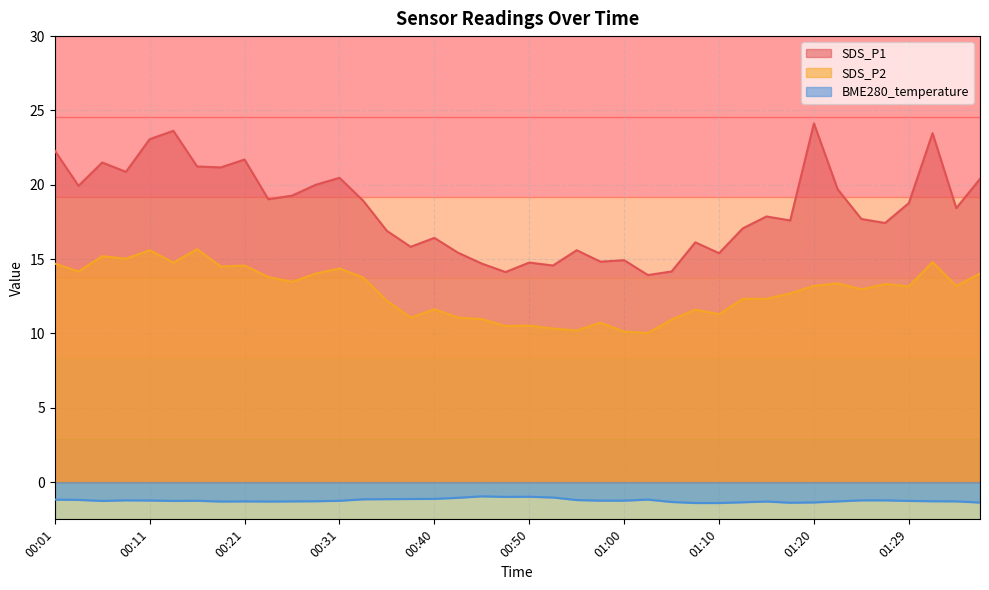

Does the chart display data point markers on the line(s)?

No